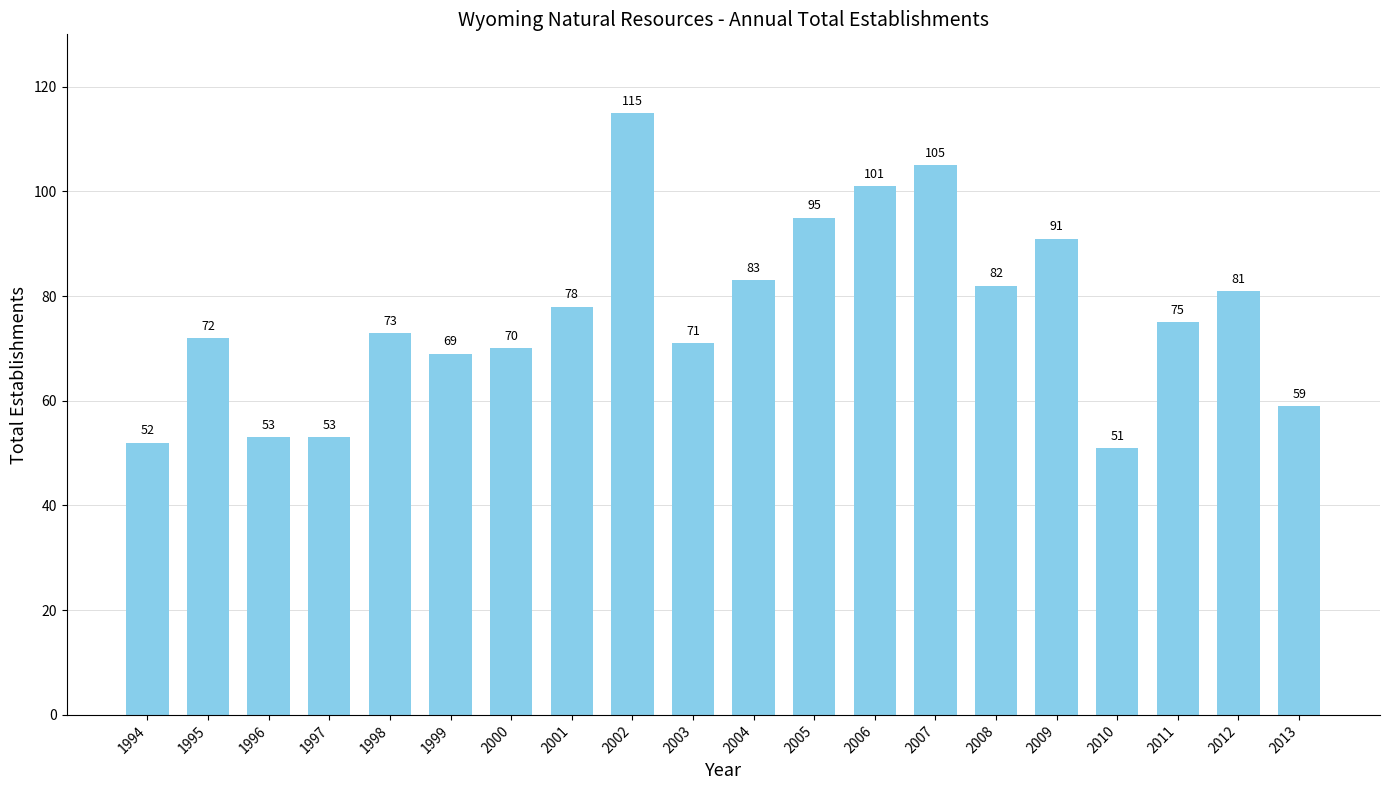

How many data points does each series have?

20